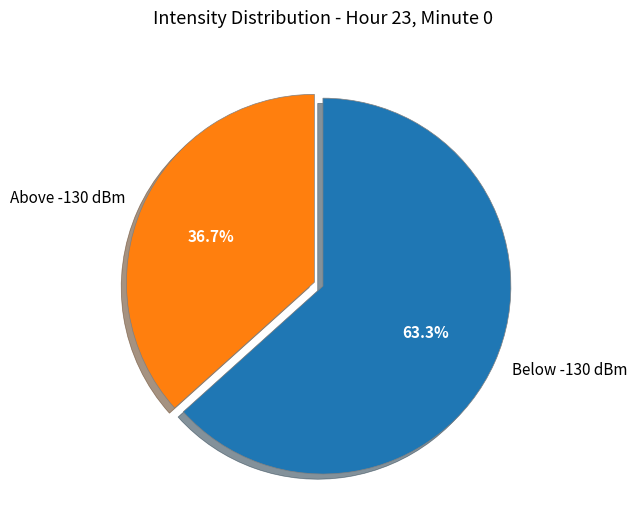

Rank the categories by value from lowest to highest.

Above -130 dBm, Below -130 dBm